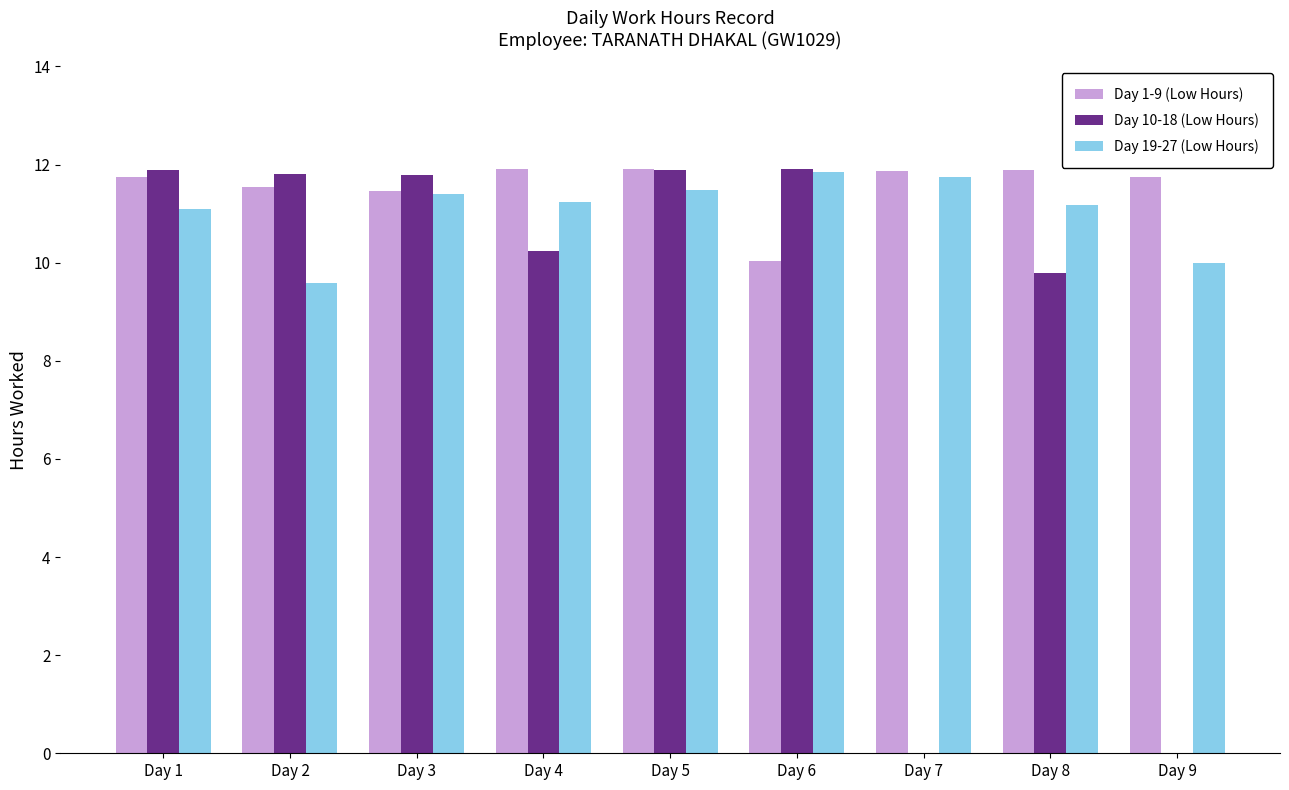

The value of Day 10-18 (Low Hours) at Day 7 is 0.0. True or false?

True